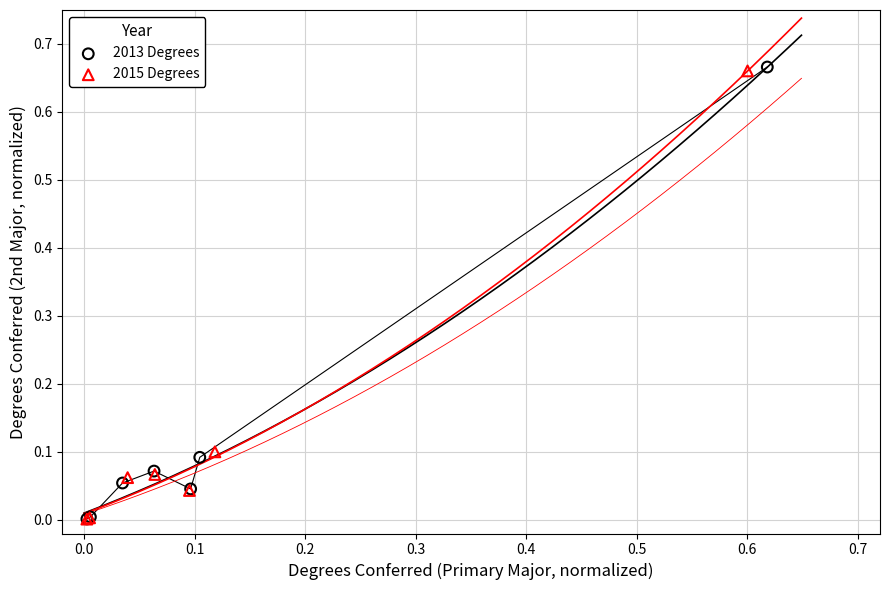

Which series has the largest Y range (max minus min)?

2013 Degrees